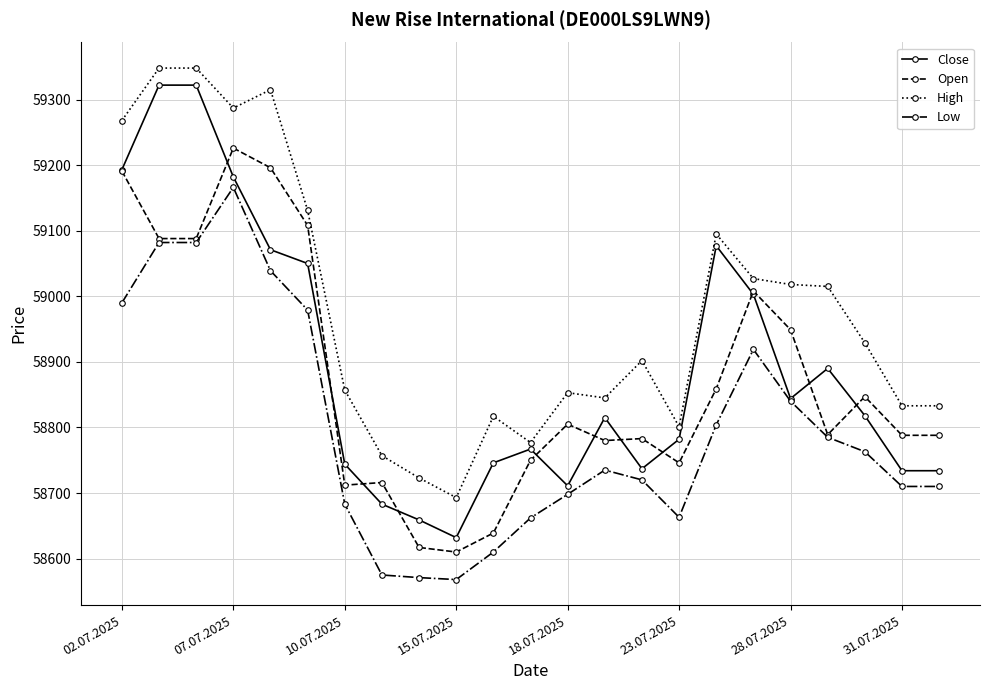

Which series has the largest total across all categories?

High